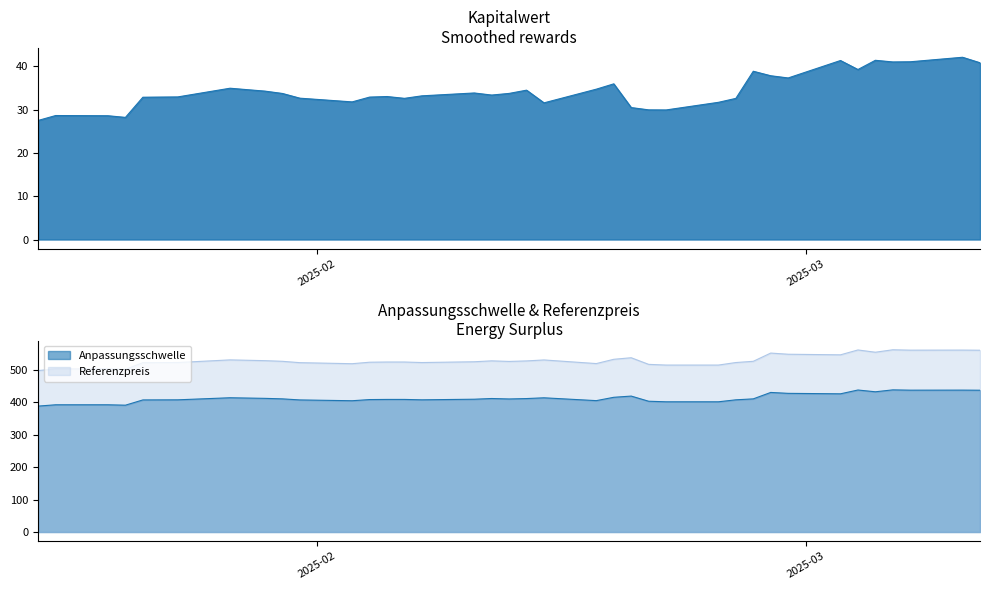

Reading left to right, what are all the values shown in this chart?

Kapitalwert: 2025-03-11=40.8	2025-03-10=42.1	2025-03-07=41.1	2025-03-06=41.0	2025-03-05=41.4	2025-03-04=39.3	2025-03-03=41.4	2025-02-28=37.3	2025-02-27=37.8	2025-02-26=38.9	2025-02-25=32.6	2025-02-24=31.7	2025-02-21=29.9	2025-02-20=29.9	2025-02-19=30.5	2025-02-18=36.0	2025-02-17=34.7	2025-02-14=31.6	2025-02-13=34.5	2025-02-12=33.8	2025-02-11=33.4	2025-02-10=33.9	2025-02-07=33.2	2025-02-06=32.6	2025-02-05=33.0	2025-02-04=32.9	2025-02-03=31.8	2025-01-31=32.6	2025-01-30=33.7	2025-01-29=34.3	2025-01-28=34.6	2025-01-27=35.0	2025-01-24=32.9	2025-01-22=32.9	2025-01-21=28.2	2025-01-20=28.6	2025-01-17=28.6	2025-01-16=27.5
Anpassungsschwelle: 2025-03-11=437.4	2025-03-10=437.7	2025-03-07=437.6	2025-03-06=438.5	2025-03-05=432.6	2025-03-04=438.0	2025-03-03=426.3	2025-02-28=427.8	2025-02-27=430.6	2025-02-26=410.7	2025-02-25=407.8	2025-02-24=401.7	2025-02-21=401.7	2025-02-20=403.4	2025-02-19=419.3	2025-02-18=415.6	2025-02-17=405.3	2025-02-14=414.0	2025-02-13=411.7	2025-02-12=410.4	2025-02-11=411.8	2025-02-10=409.7	2025-02-07=407.8	2025-02-06=409.0	2025-02-05=409.0	2025-02-04=408.6	2025-02-03=405.0	2025-01-31=407.5	2025-01-30=410.7	2025-01-29=412.3	2025-01-28=413.2	2025-01-27=414.2	2025-01-24=407.8	2025-01-22=407.5	2025-01-21=391.2	2025-01-20=392.5	2025-01-17=392.5	2025-01-16=388.4
Referenzpreis: 2025-03-11=560.8	2025-03-10=561.2	2025-03-07=561.0	2025-03-06=562.2	2025-03-05=554.6	2025-03-04=561.6	2025-03-03=546.6	2025-02-28=548.4	2025-02-27=552.0	2025-02-26=526.6	2025-02-25=522.8	2025-02-24=515.0	2025-02-21=515.0	2025-02-20=517.2	2025-02-19=537.6	2025-02-18=532.8	2025-02-17=519.6	2025-02-14=530.8	2025-02-13=527.8	2025-02-12=526.2	2025-02-11=528.0	2025-02-10=525.2	2025-02-07=522.8	2025-02-06=524.4	2025-02-05=524.4	2025-02-04=523.8	2025-02-03=519.2	2025-01-31=522.4	2025-01-30=526.6	2025-01-29=528.6	2025-01-28=529.8	2025-01-27=531.0	2025-01-24=522.8	2025-01-22=522.4	2025-01-21=501.6	2025-01-20=503.2	2025-01-17=503.2	2025-01-16=498.0